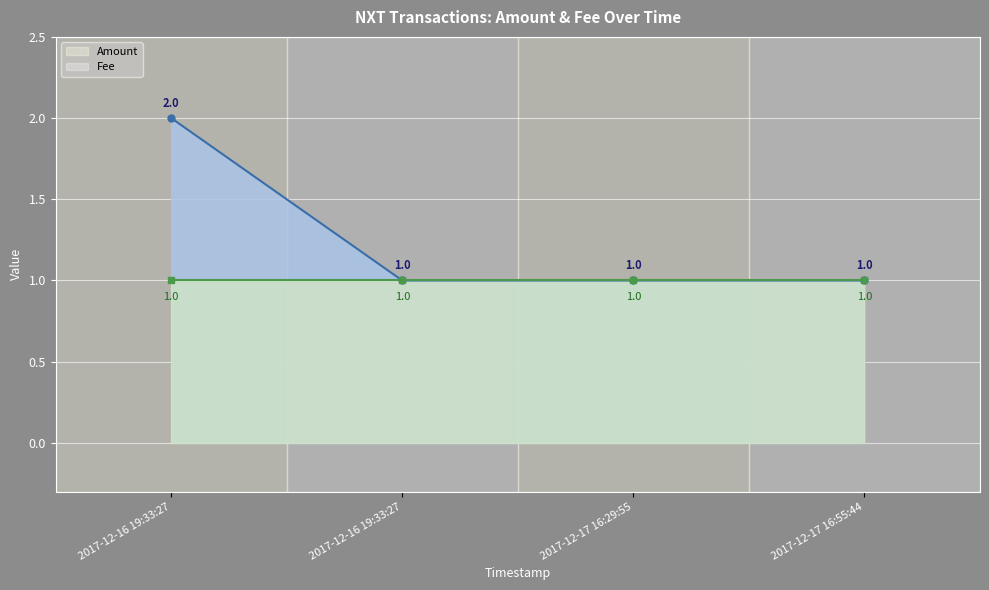

Reading left to right, what are all the values shown in this chart?

2017-12-16 19:33:27=2	2017-12-16 19:33:27=1	2017-12-17 16:29:55=1	2017-12-17 16:55:44=1